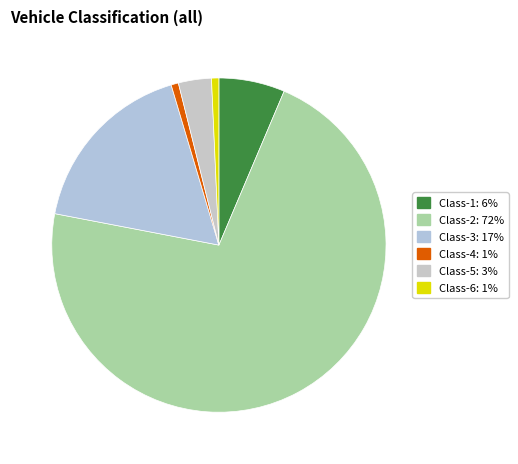

How many slices are in this pie chart?

6